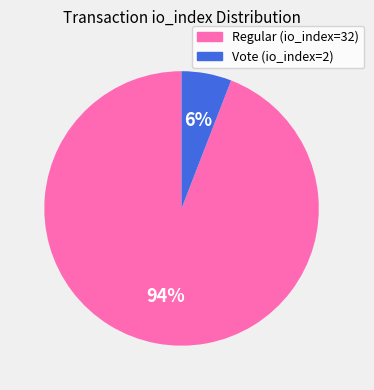

How many segments does this pie chart have?

2